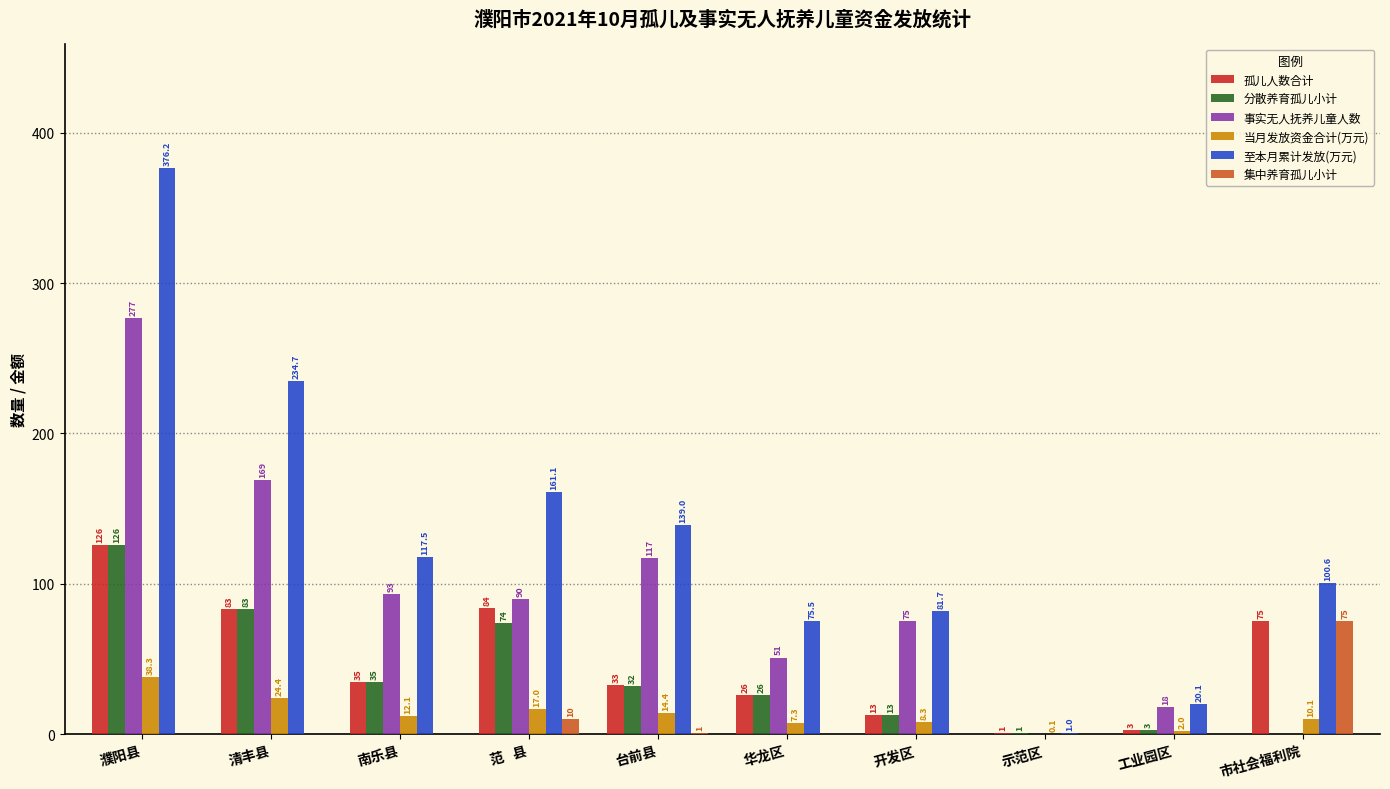

What is the sum of the 分散养育孤儿小计 values at 工业园区 and 台前县?

35.0